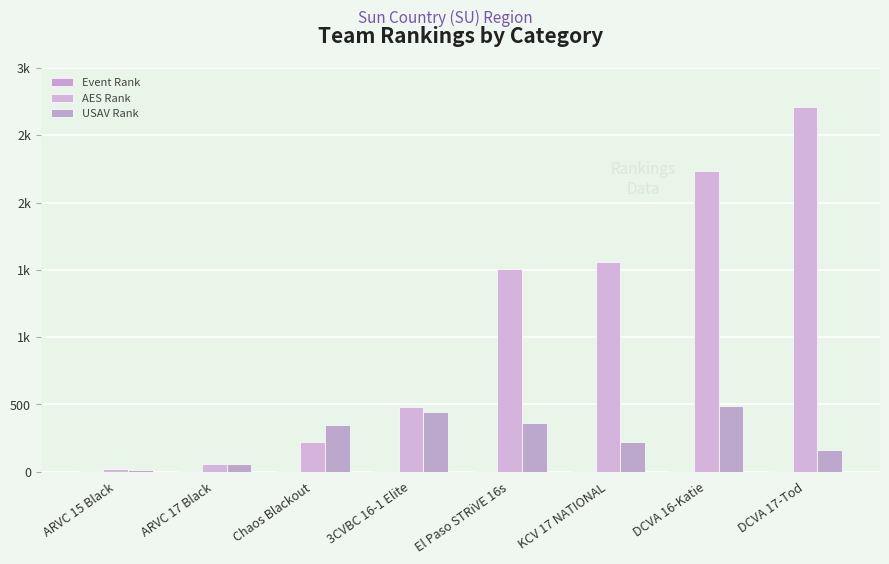

Reading left to right, what are all the values shown in this chart?

Event Rank: ARVC 15 Black=1	ARVC 17 Black=2	Chaos Blackout=3	3CVBC 16-1 Elite=4	El Paso STRiVE 16s=5	KCV 17 NATIONAL=6	DCVA 16-Katie=7	DCVA 17-Tod=8
AES Rank: ARVC 15 Black=22	ARVC 17 Black=58	Chaos Blackout=222	3CVBC 16-1 Elite=481	El Paso STRiVE 16s=1509	KCV 17 NATIONAL=1561	DCVA 16-Katie=2231	DCVA 17-Tod=2708
USAV Rank: ARVC 15 Black=13	ARVC 17 Black=59	Chaos Blackout=346	3CVBC 16-1 Elite=443	El Paso STRiVE 16s=359	KCV 17 NATIONAL=218	DCVA 16-Katie=486	DCVA 17-Tod=161